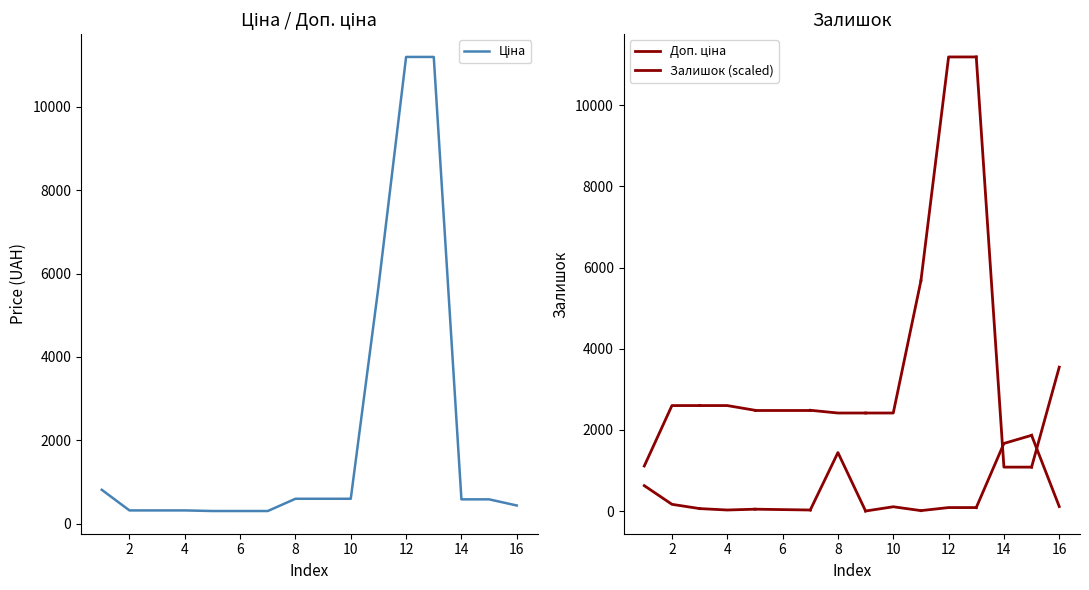

At how many categories does at least one series exceed 9985?

2